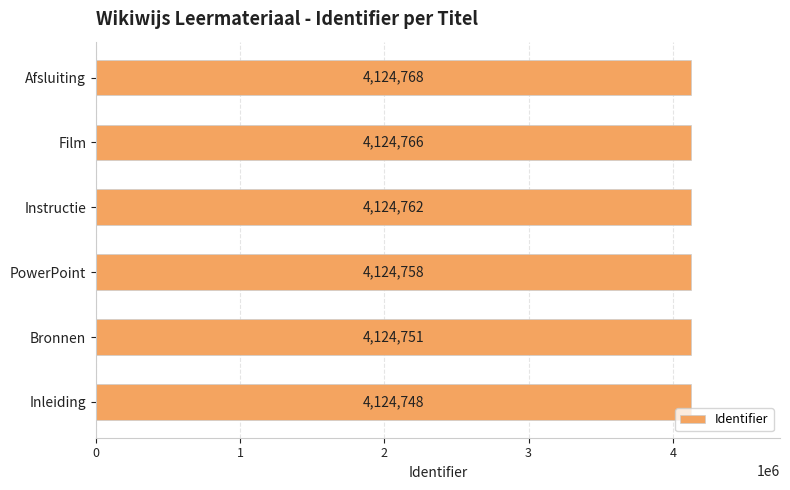

Is it true that the value at Afsluiting is 1073088?

False